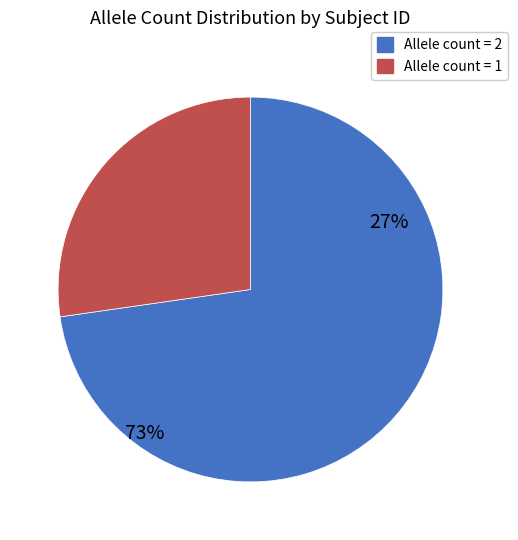

Does 256300.1.6 account for over 50% of the chart?

No